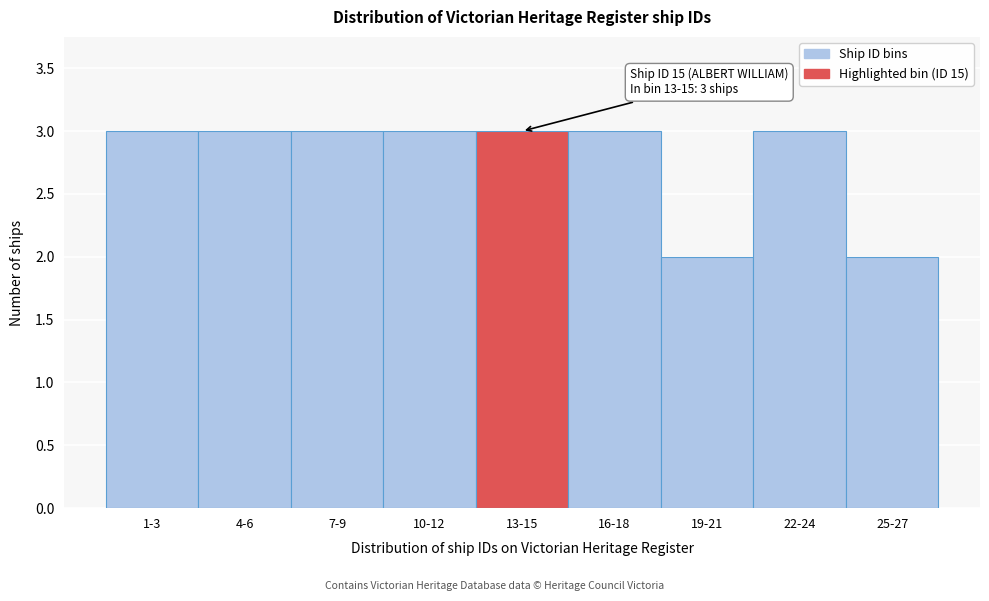

Reading left to right, what are all the values shown in this chart?

3	3	3	3	3	3	2	3	2